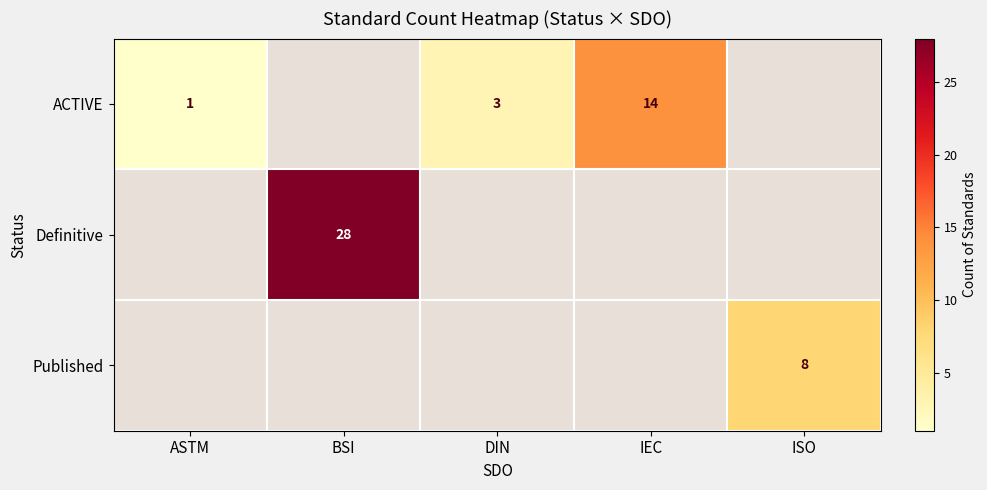

At which category does the chart reach its peak across all series?

BSI